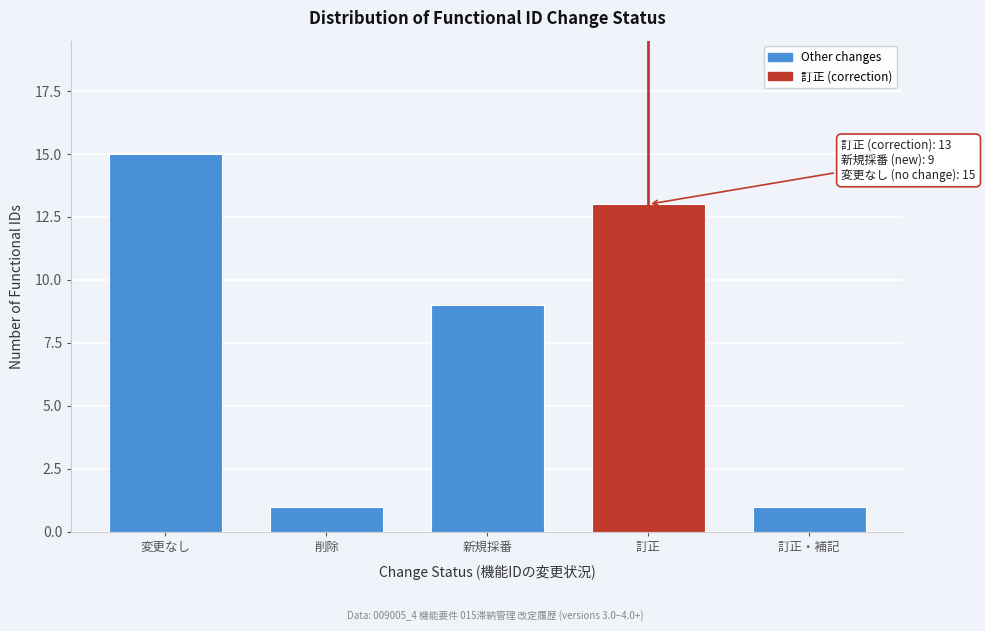

Reading left to right, list all the values displayed in this chart.

変更なし=15	削除=1	新規採番=9	訂正=13	訂正・補記=1